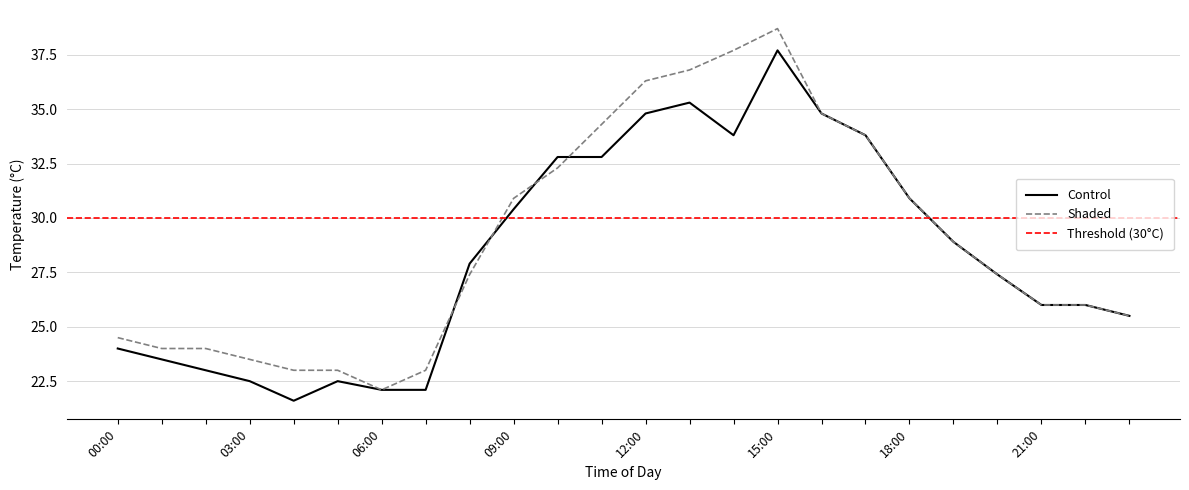

What is the value of the Control point at the 2nd from the left?

23.5